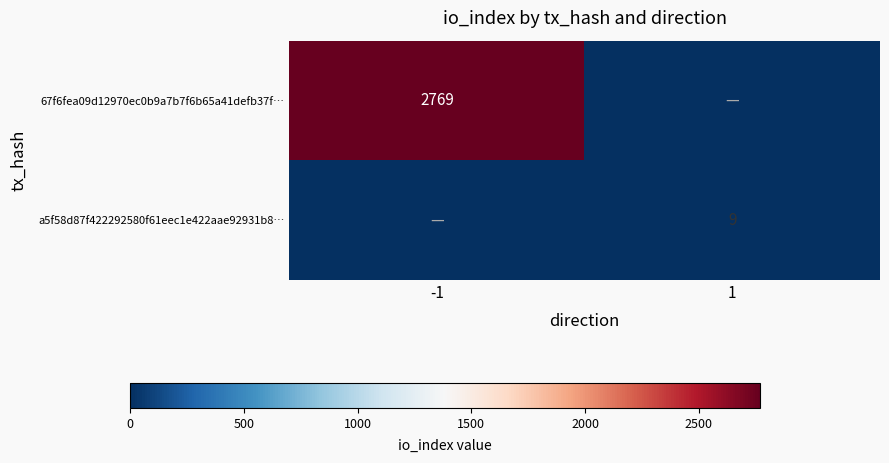

The a5f58d87f422292580f61eec1e422aae92931b8… series shows 14 at 1. True or false?

False